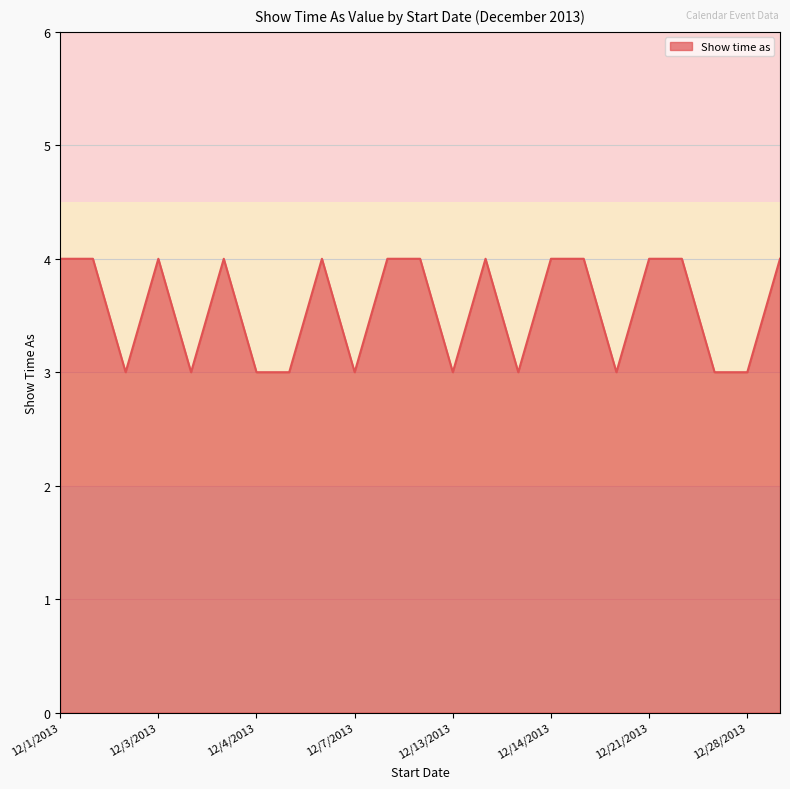

True or false: there are more than 1 points higher than both neighbors.

True